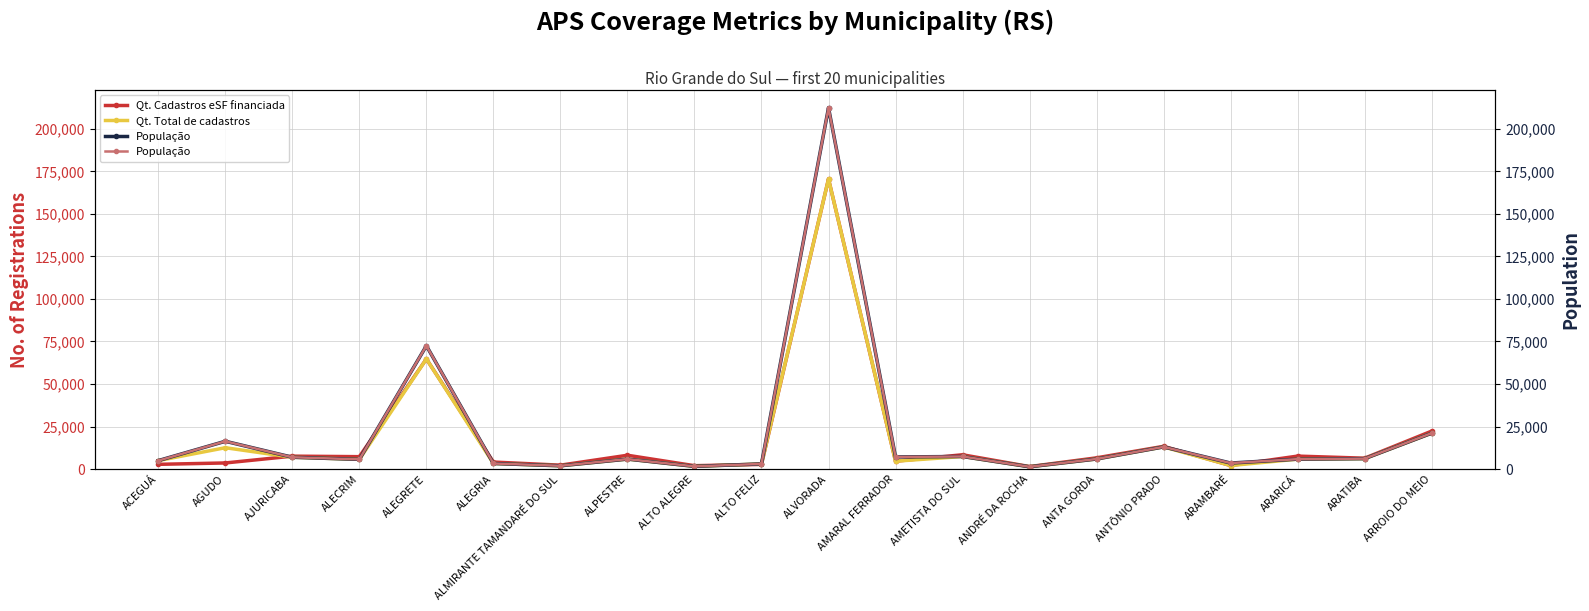

Reading left to right, list all the values displayed in this chart.

Qt. Cadastros eSF financiada: ACEGUÁ=2791	AGUDO=3599	AJURICABA=7601	ALECRIM=7297	ALEGRETE=64745	ALEGRIA=4132	ALMIRANTE TAMANDARÉ DO SUL=2296	ALPESTRE=8131	ALTO ALEGRE=1995	ALTO FELIZ=2733	ALVORADA=170518	AMARAL FERRADOR=4636	AMETISTA DO SUL=8413	ANDRÉ DA ROCHA=1466	ANTA GORDA=6607	ANTÔNIO PRADO=13372	ARAMBARÉ=2083	ARARICÁ=7629	ARATIBA=6396	ARROIO DO MEIO=22314
Qt. Total de cadastros: ACEGUÁ=4981	AGUDO=12559	AJURICABA=6951	ALECRIM=5710	ALEGRETE=64745	ALEGRIA=3287	ALMIRANTE TAMANDARÉ DO SUL=1935	ALPESTRE=5885	ALTO ALEGRE=1590	ALTO FELIZ=3043	ALVORADA=170518	AMARAL FERRADOR=4636	AMETISTA DO SUL=7396	ANDRÉ DA ROCHA=1351	ANTA GORDA=5941	ANTÔNIO PRADO=13041	ARAMBARÉ=2083	ARARICÁ=5840	ARATIBA=6145	ARROIO DO MEIO=21121
População: ACEGUÁ=4981	AGUDO=16344	AJURICABA=6951	ALECRIM=5710	ALEGRETE=72493	ALEGRIA=3287	ALMIRANTE TAMANDARÉ DO SUL=1935	ALPESTRE=5885	ALTO ALEGRE=1590	ALTO FELIZ=3043	ALVORADA=212352	AMARAL FERRADOR=7136	AMETISTA DO SUL=7396	ANDRÉ DA ROCHA=1351	ANTA GORDA=5941	ANTÔNIO PRADO=13041	ARAMBARÉ=3544	ARARICÁ=5840	ARATIBA=6145	ARROIO DO MEIO=21121